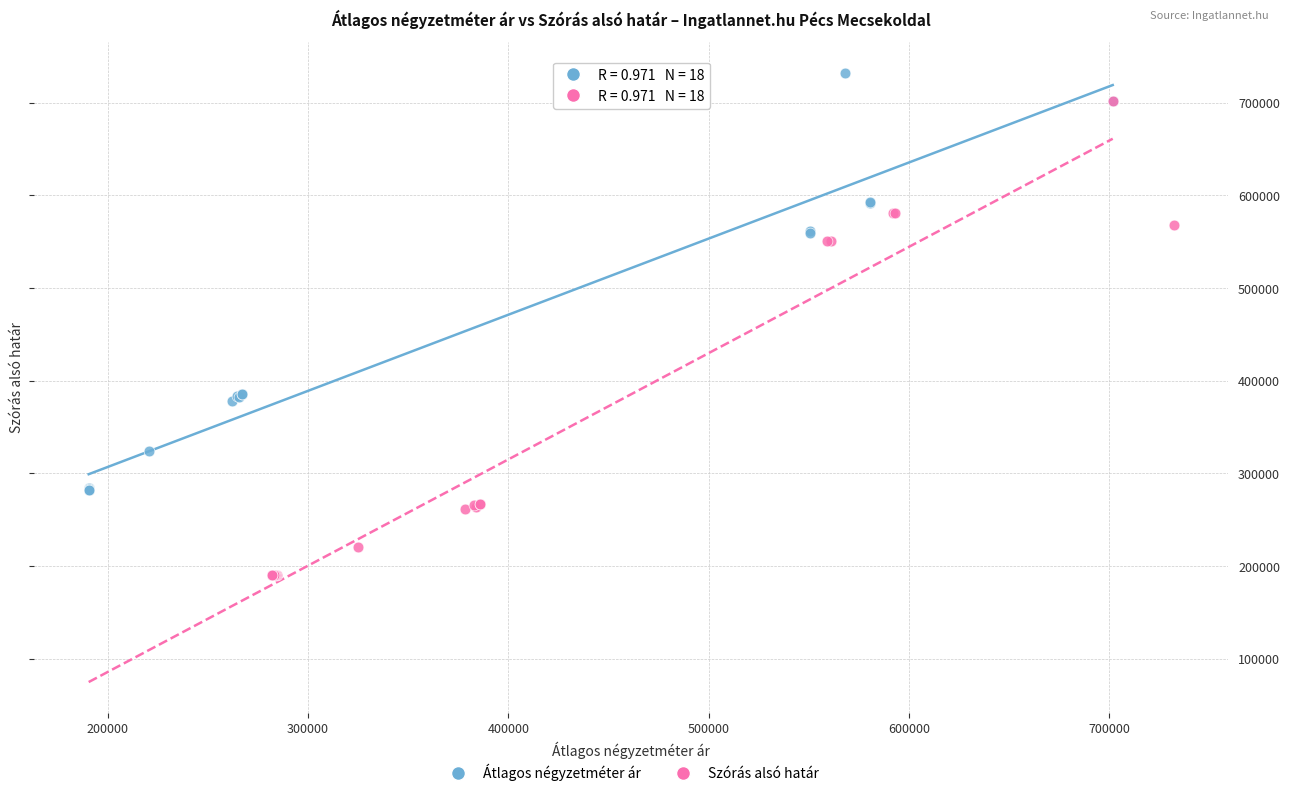

Which series has the widest spread of Y values?

Szórás alsó határ